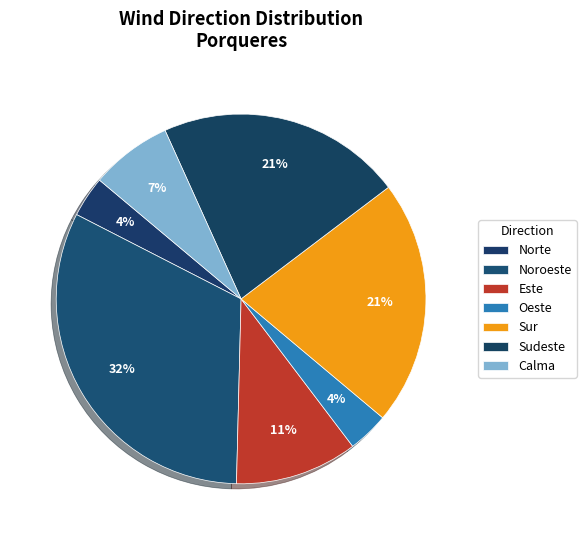

How many segments does this pie chart have?

7